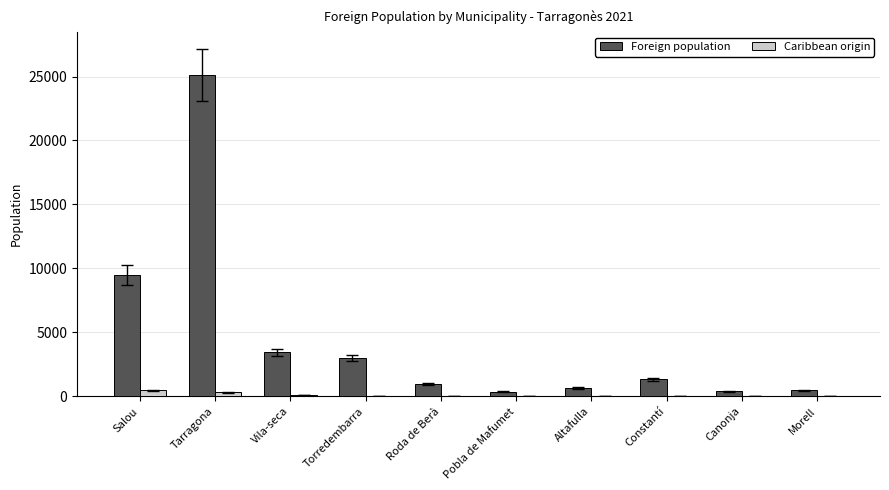

The Foreign population series shows 4461 at Vila-seca. True or false?

False